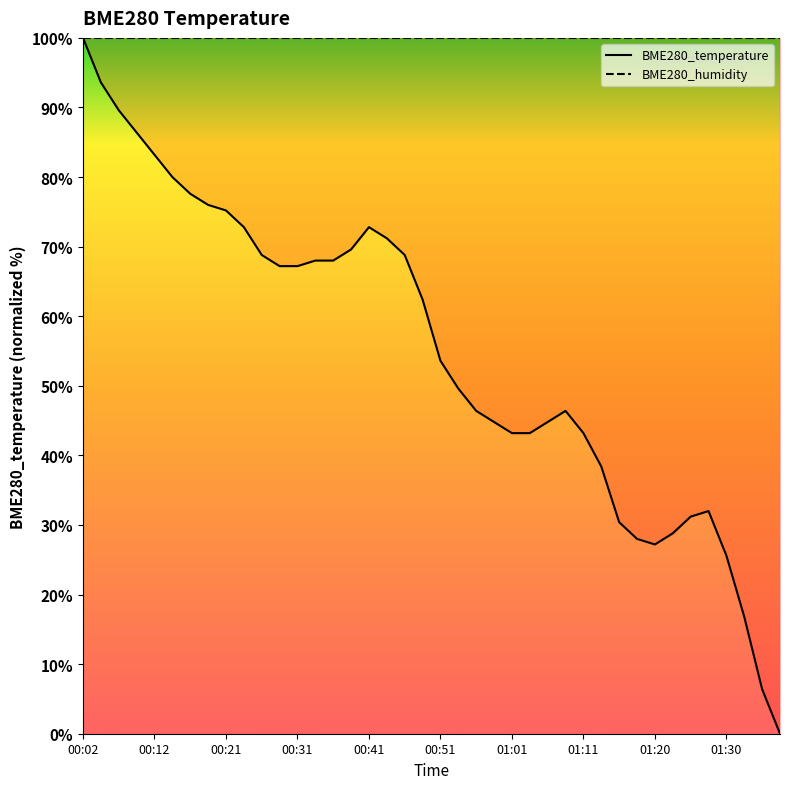

What is the difference between the maximum and second lowest values?

93.6